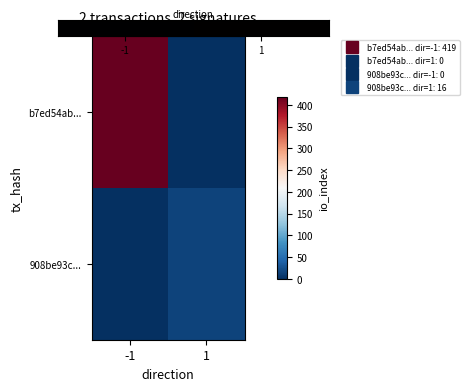

Which label corresponds to the smallest value in the chart?

1